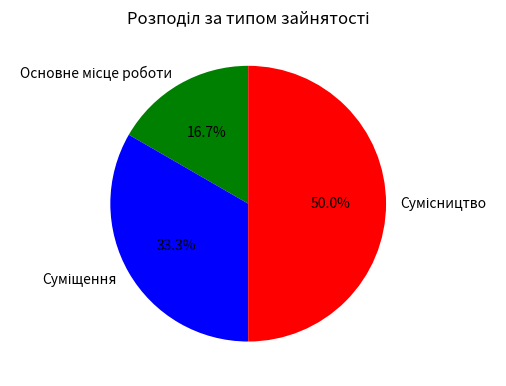

Between Суміщення and Основне місце роботи, which is larger?

Суміщення